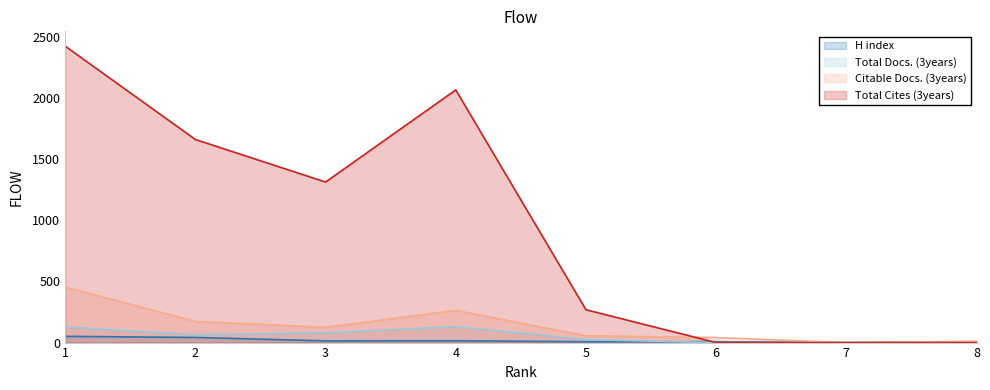

How many distinct data groups are displayed?

4